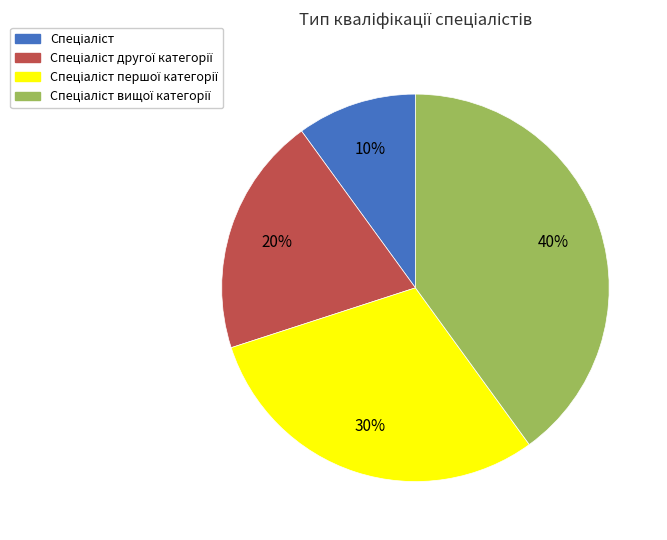

To the nearest percent, what is the difference between the largest and smallest slice percentages?

30%